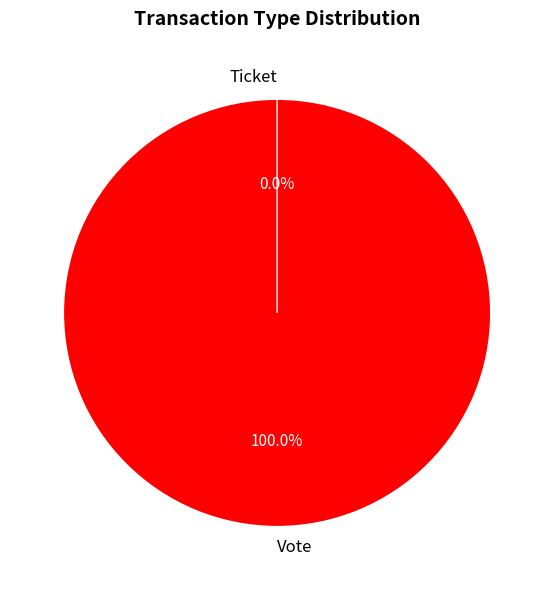

Is it true that Ticket is 13% of the pie?

False